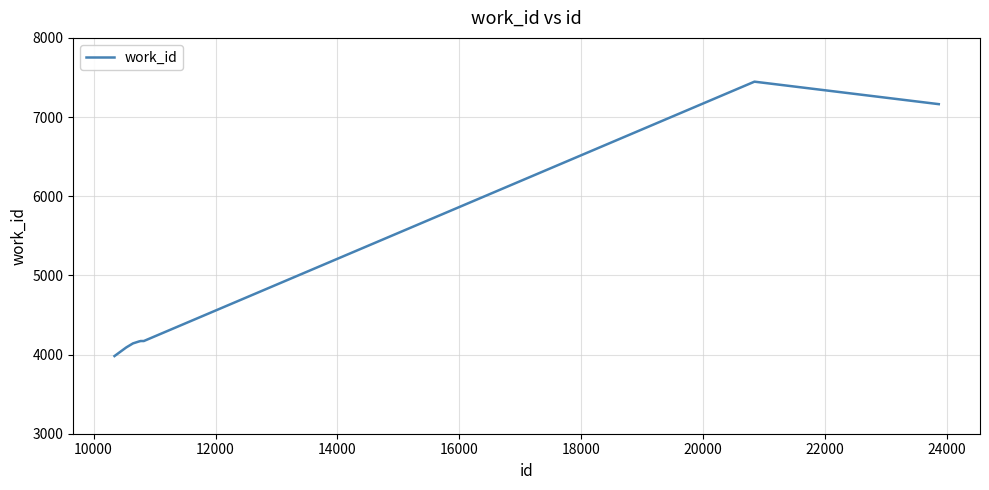

What is the smallest value displayed?

3981